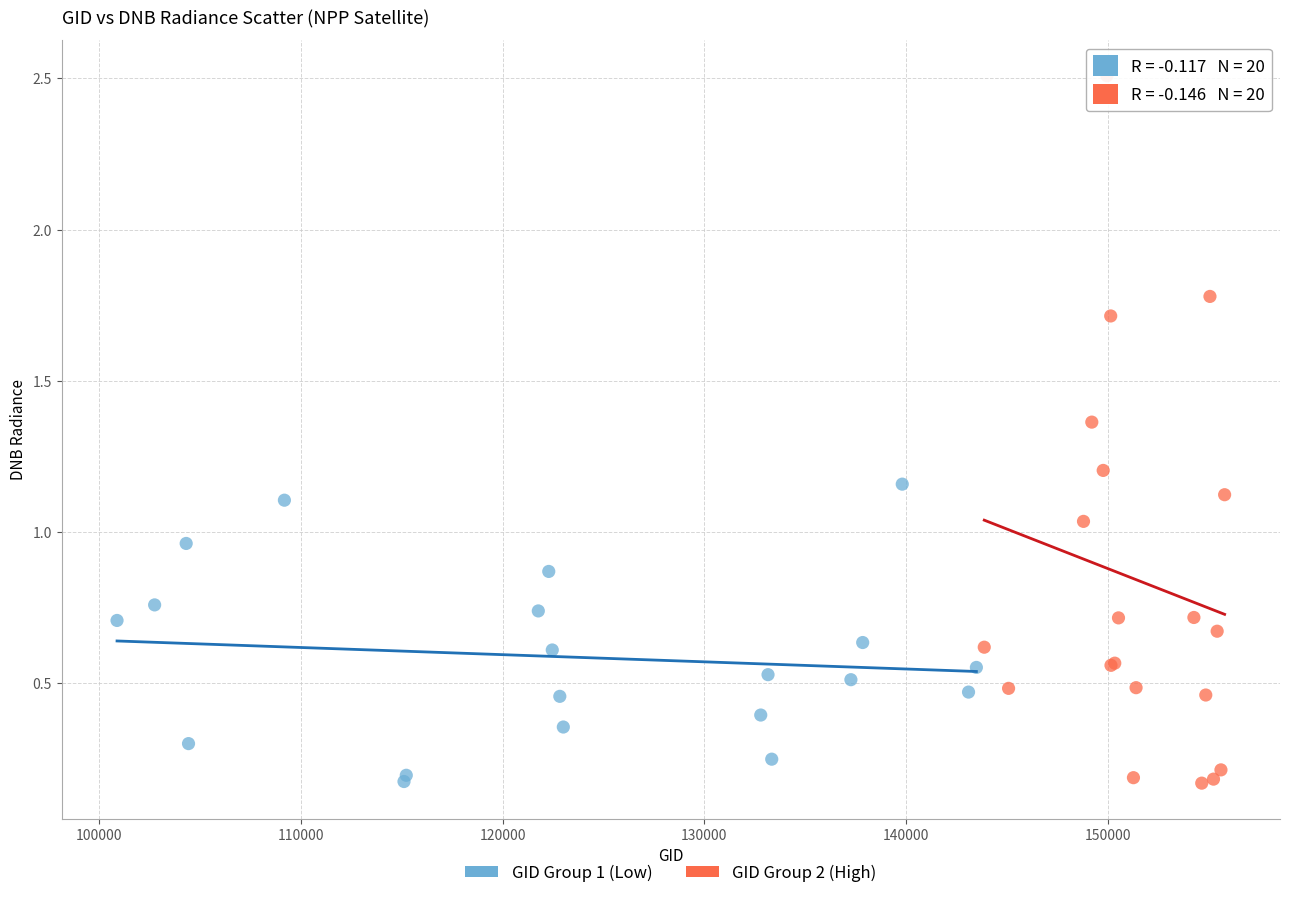

Which series reaches the maximum Y coordinate?

GID Group 2 (High)